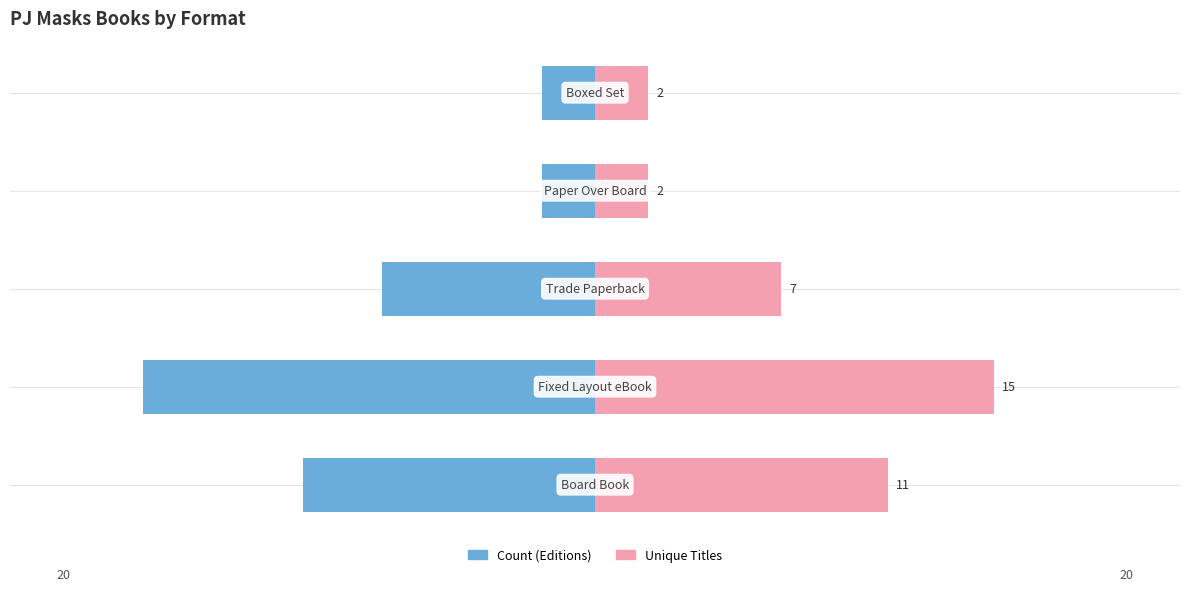

What is the difference between the maximum and minimum values in the Unique Titles series?

13